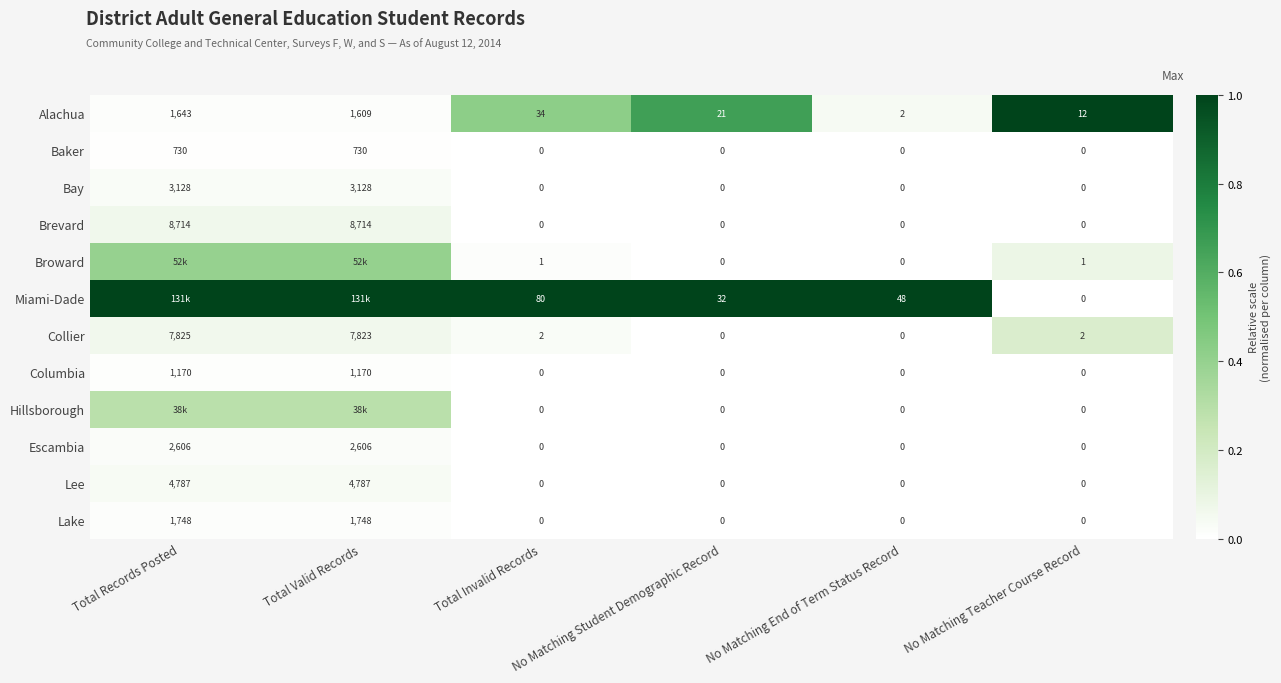

Is the value of Brevard at Total Records Posted greater than the value of Hillsborough at No Matching Teacher Course Record?

Yes